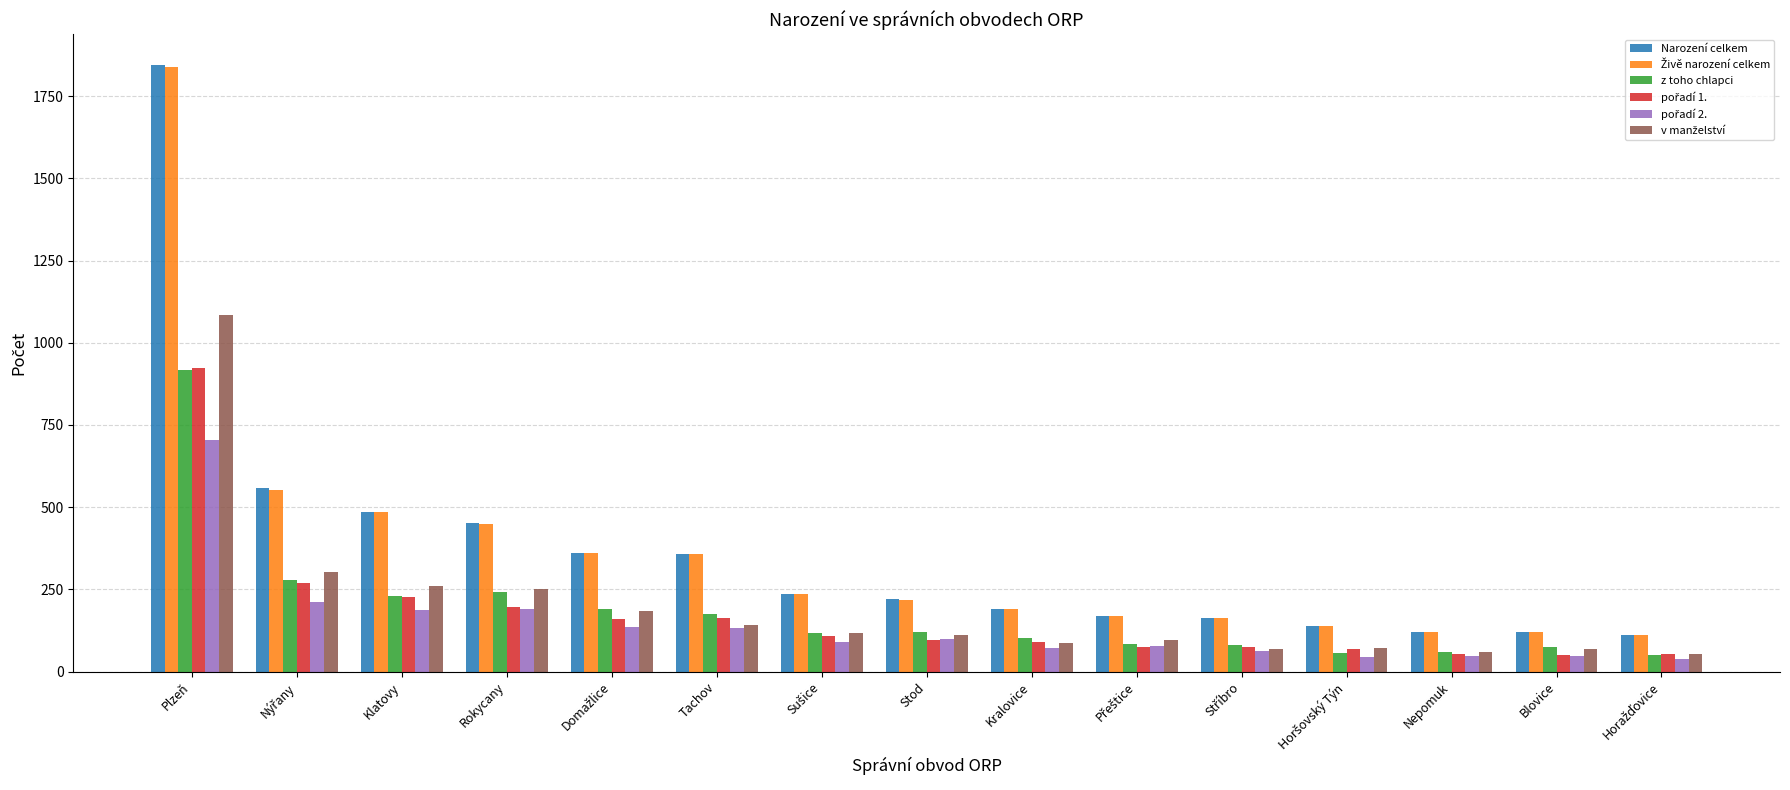

How many data points in z toho chlapci are less than 116?

7